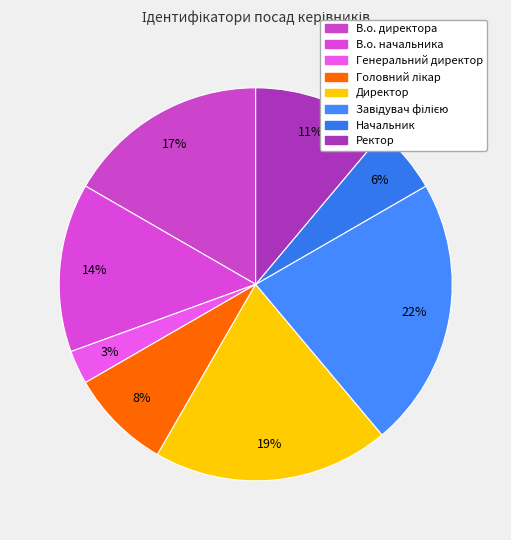

How many segments does this pie chart have?

8